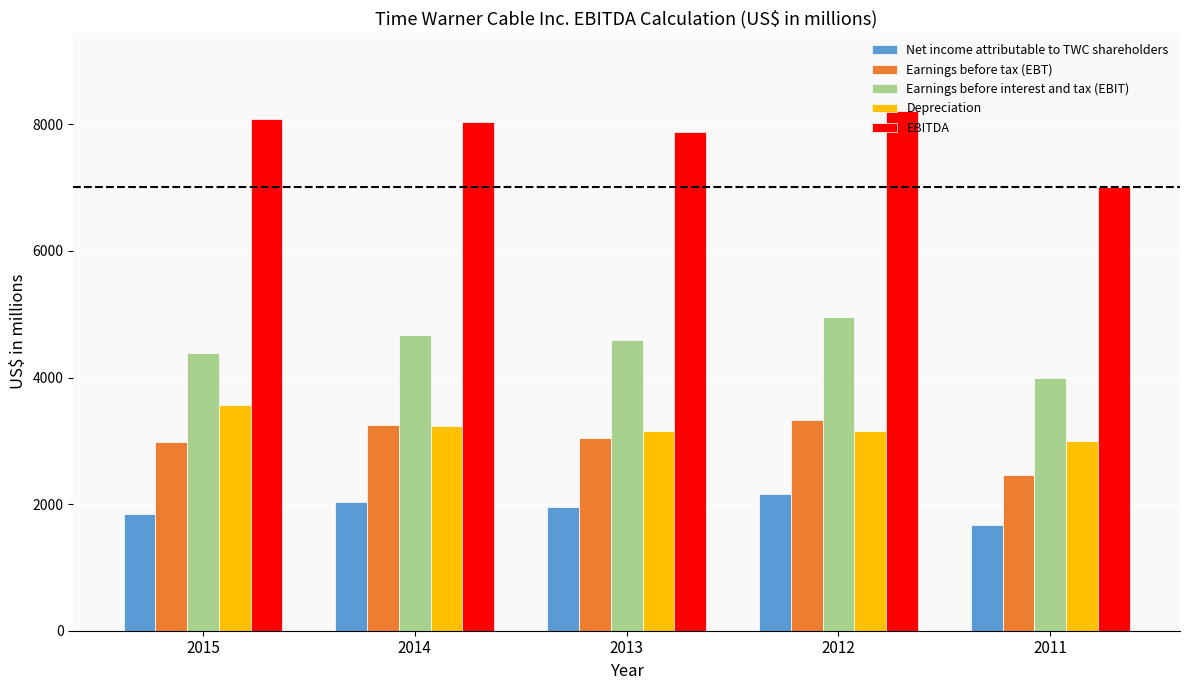

Is it true that Earnings before tax (EBT) equals 3039 at 2013?

True